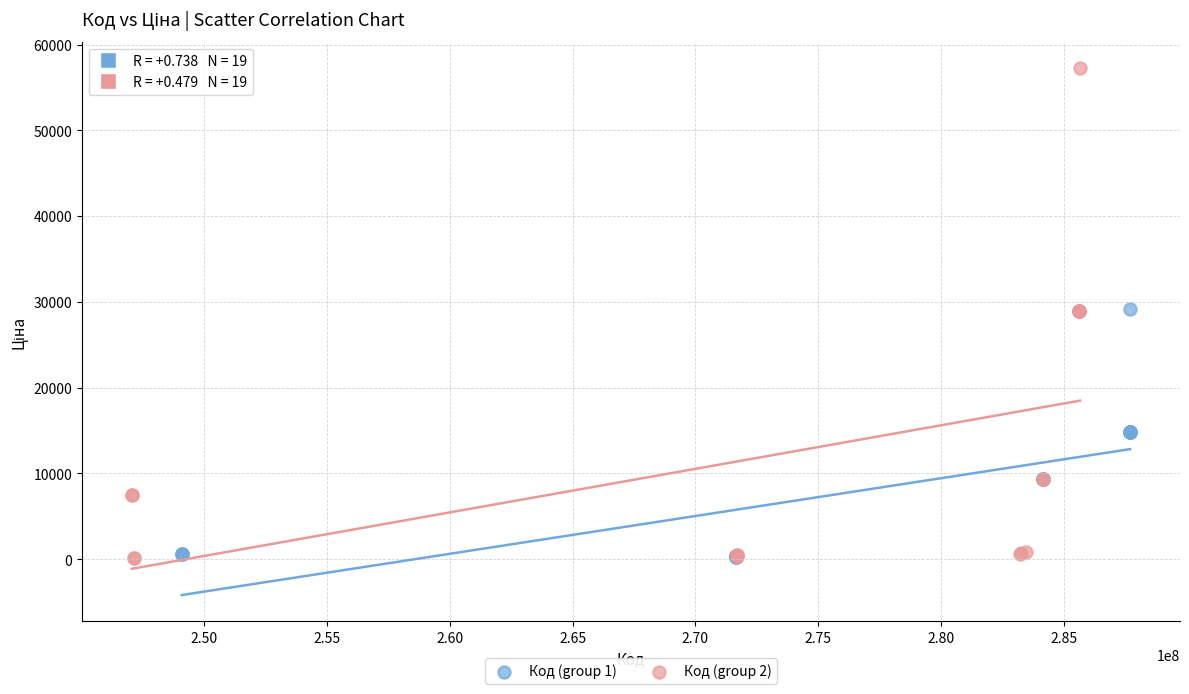

What are all the series names shown in the legend?

Код (group 1), Код (group 2)